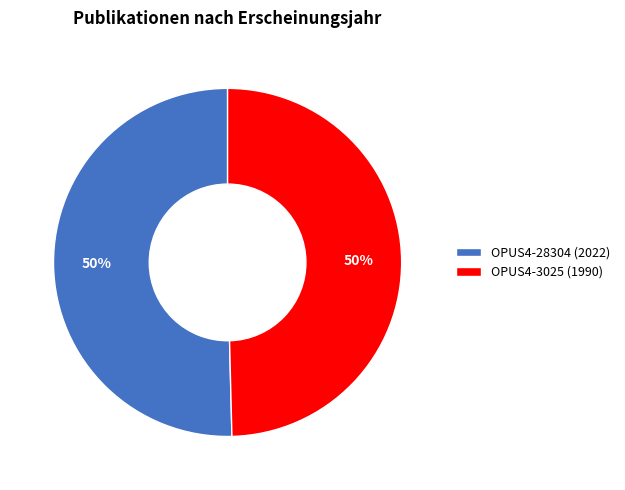

Approximately how many times larger is the value at OPUS4-28304 (2022) compared to OPUS4-3025 (1990)?

1.0